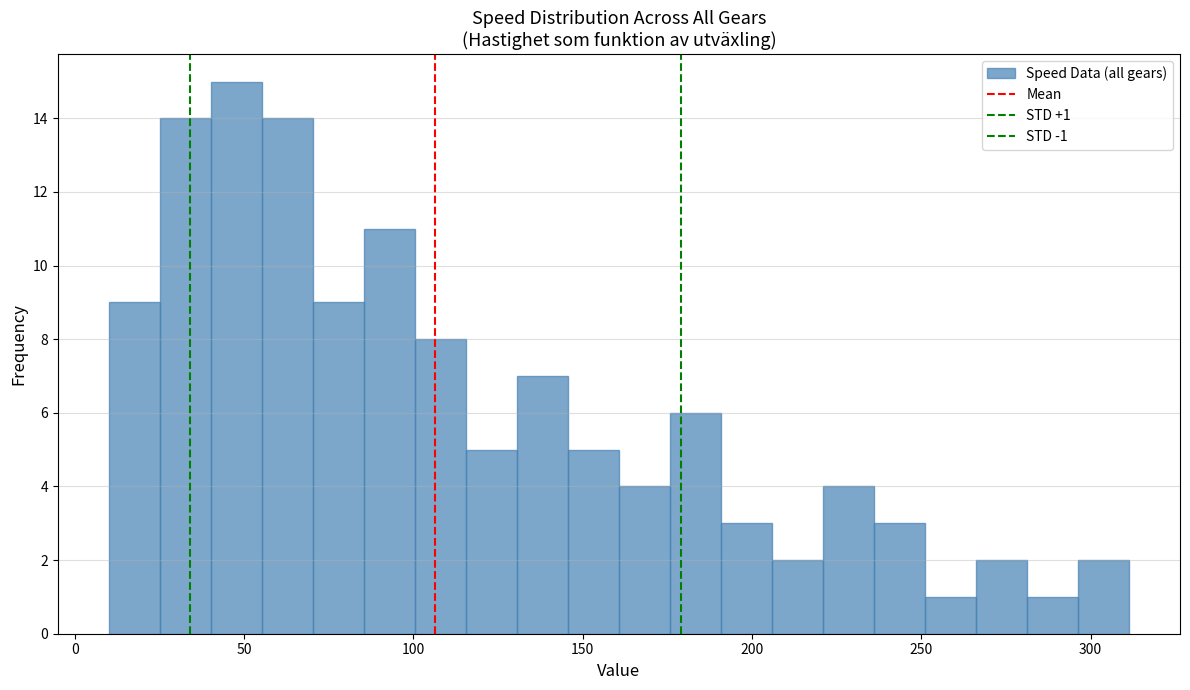

Read against the x-axis, roughly where is the centre of the tallest bar?

50